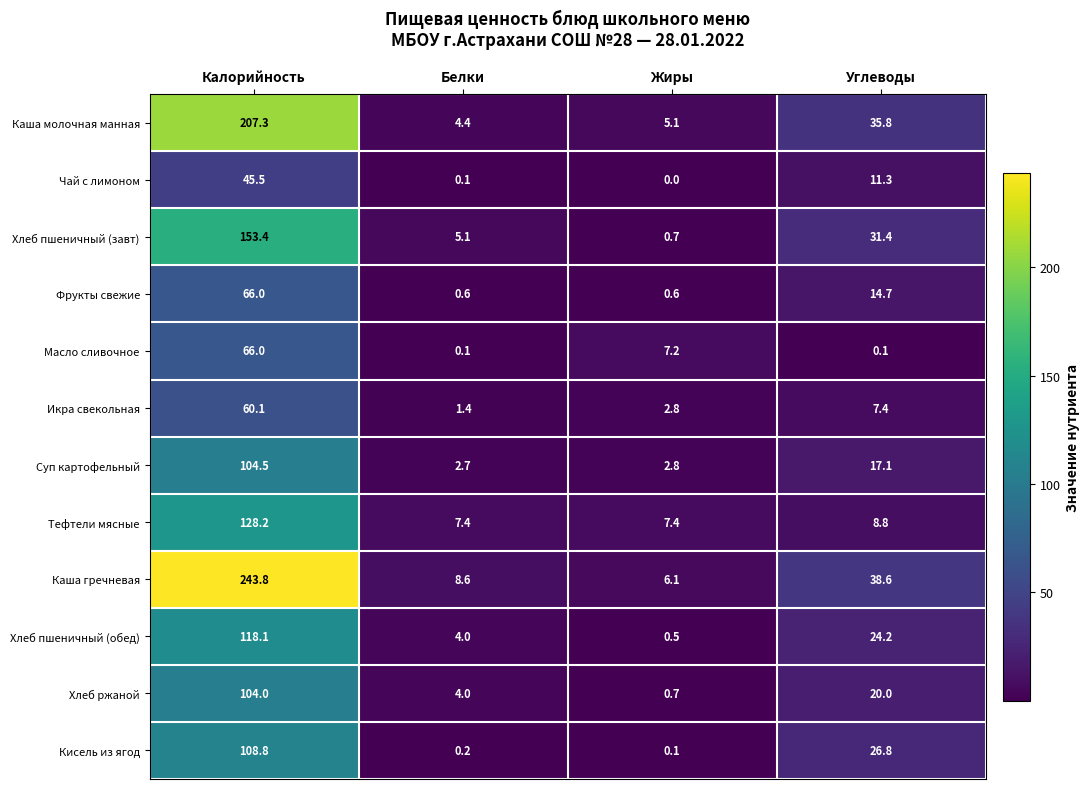

How many data points does each series have?

4